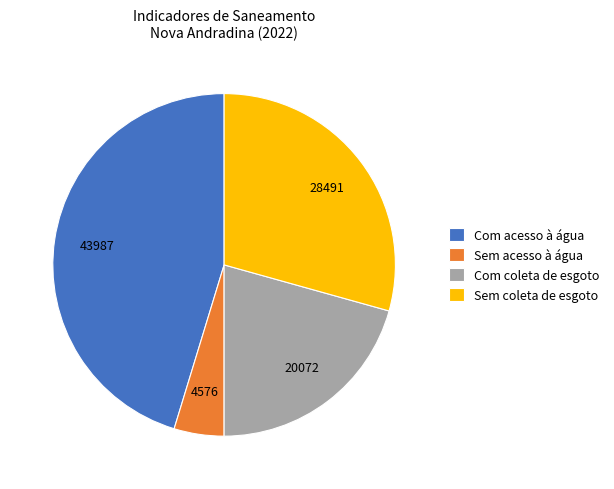

Rank the categories by value from lowest to highest.

Sem acesso à água, Com coleta de esgoto, Sem coleta de esgoto, Com acesso à água